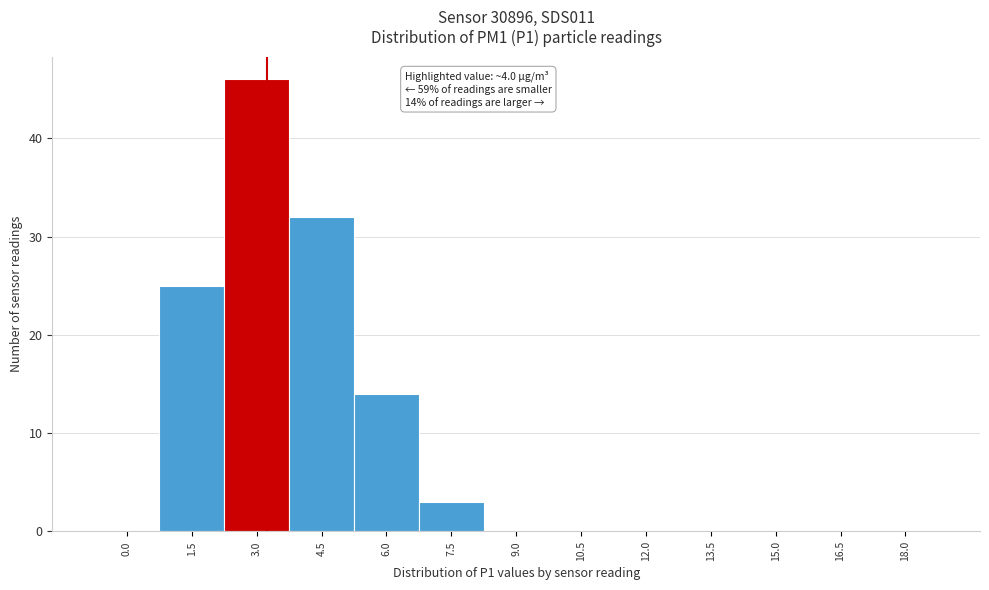

Reading left to right, transcribe all the data shown in this chart.

0.0=0	1.5=25	3.0=46	4.5=32	6.0=14	7.5=3	9.0=0	10.5=0	12.0=0	13.5=0	15.0=0	16.5=0	18.0=0